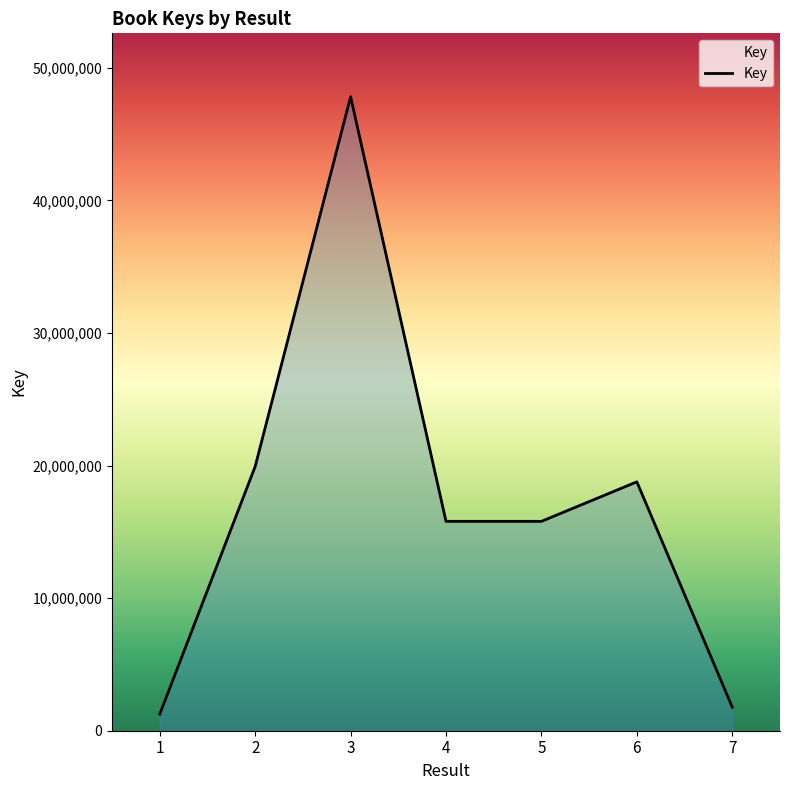

The value at 2 is 26256838. True or false?

False